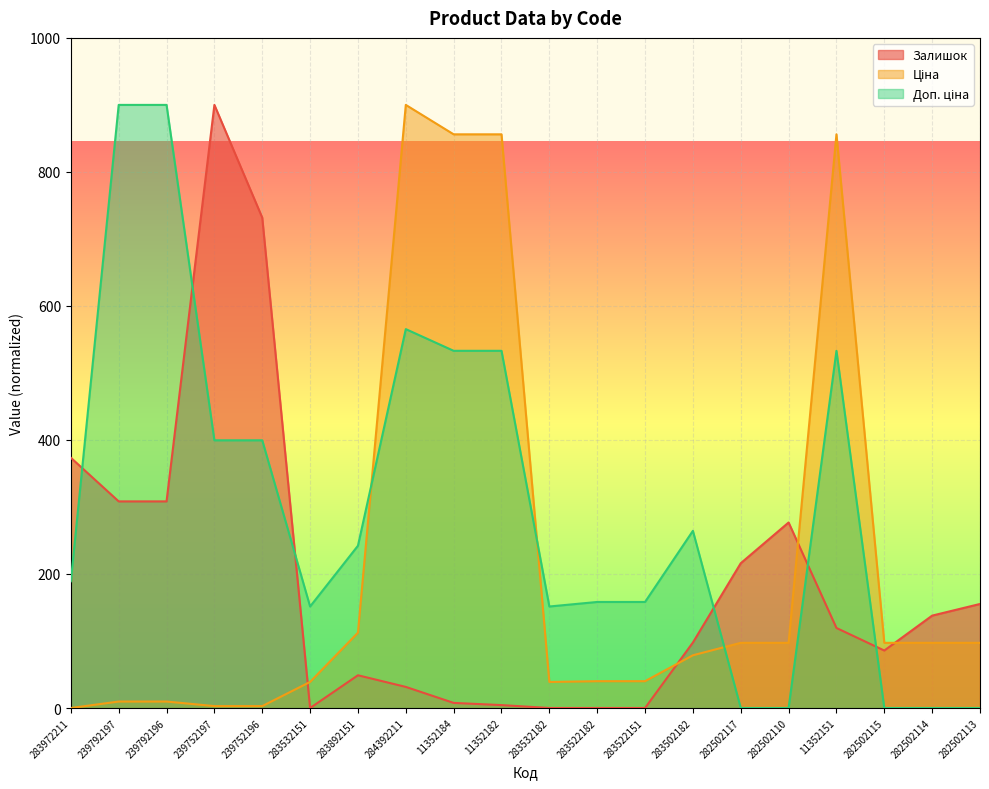

What is the total value across all series at 282502114?

235.1